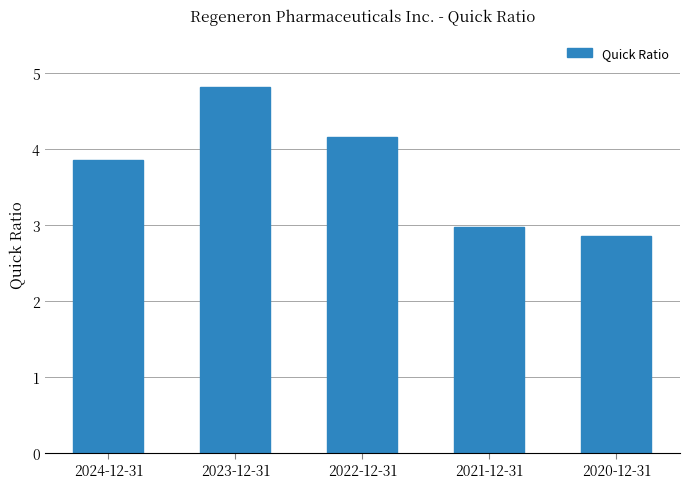

The value at 2021-12-31 is 0.8. True or false?

False